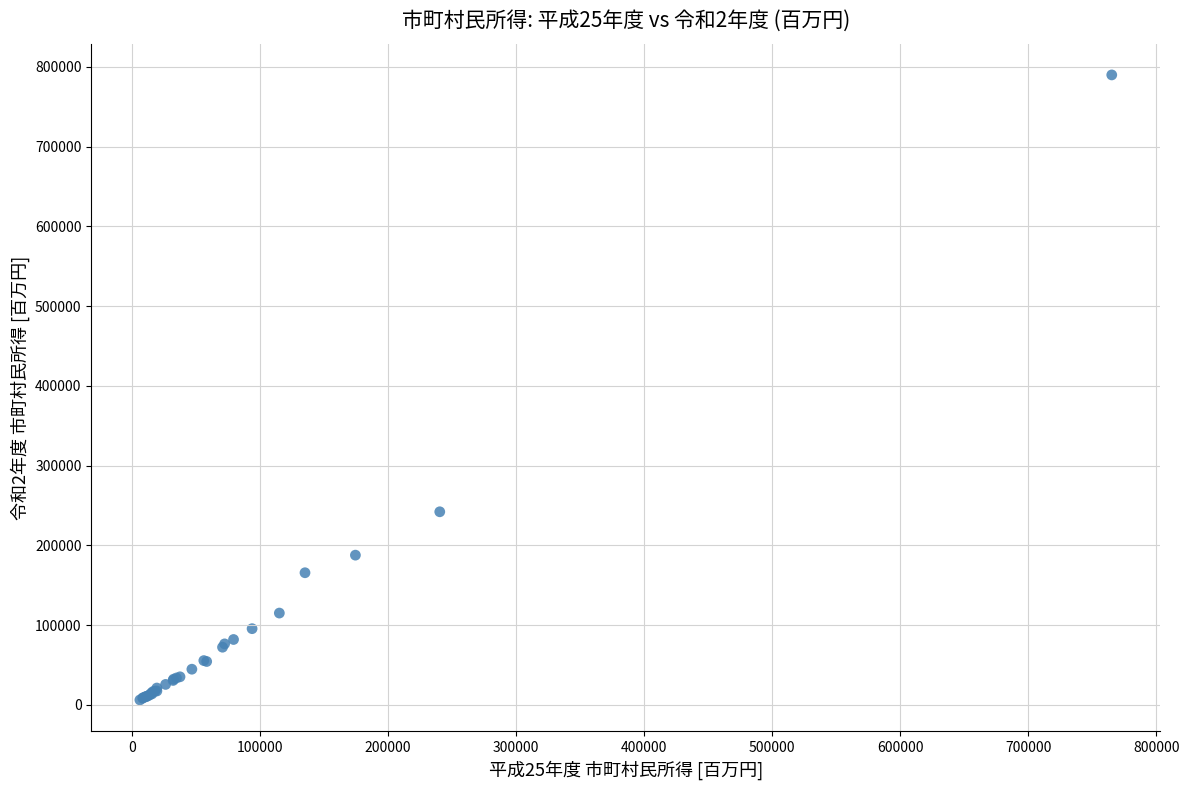

What Y value in the scatter plot is closest to 398033?

242159